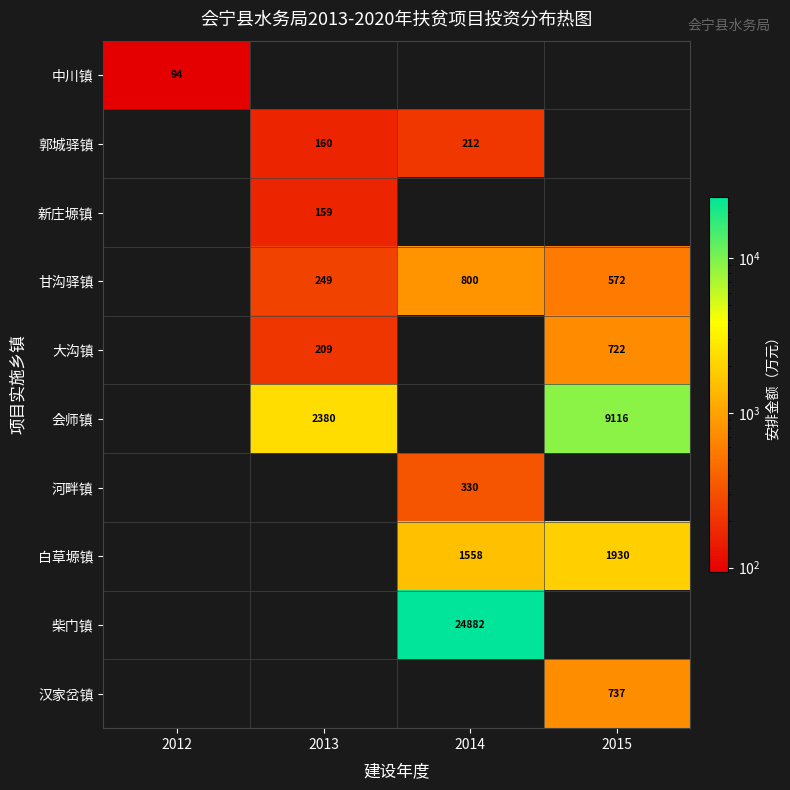

The value of 汉家岔镇 at 2015 is 1151. True or false?

False